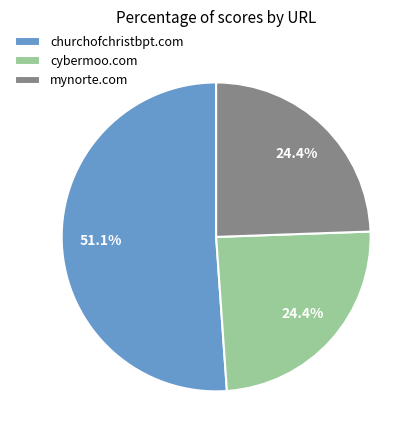

Approximately how many times larger is the value at cybermoo.com compared to churchofchristbpt.com?

0.5